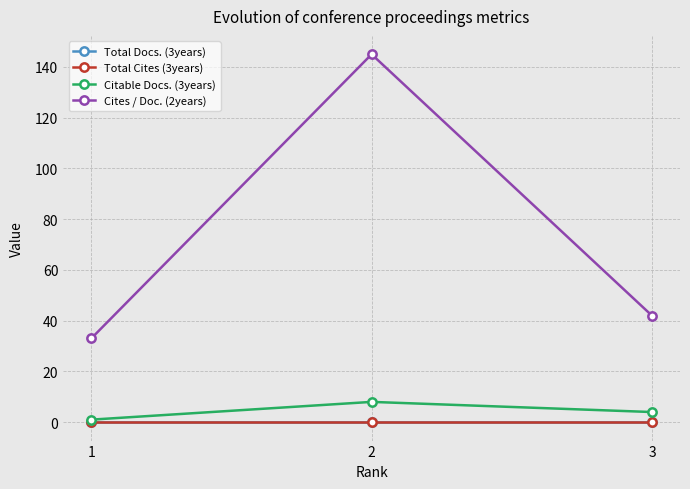

Reading left to right, extract all data points from this chart.

Total Docs. (3years): 0	0	0
Total Cites (3years): 0	0	0
Citable Docs. (3years): 1	8	4
Cites / Doc. (2years): 33	145	42